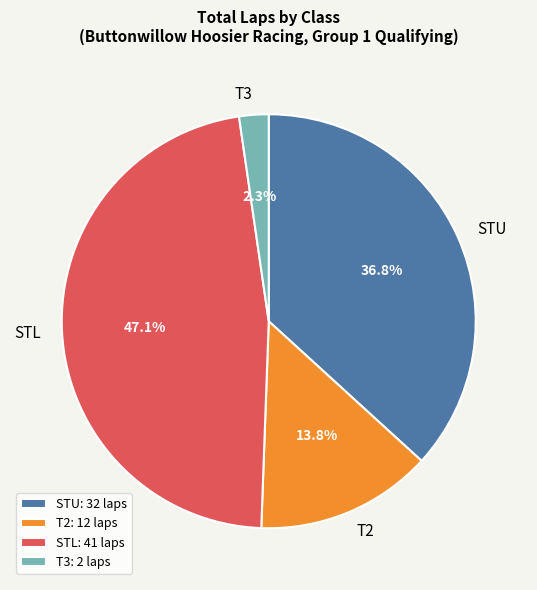

Is it true that STU is 37% of the pie?

True